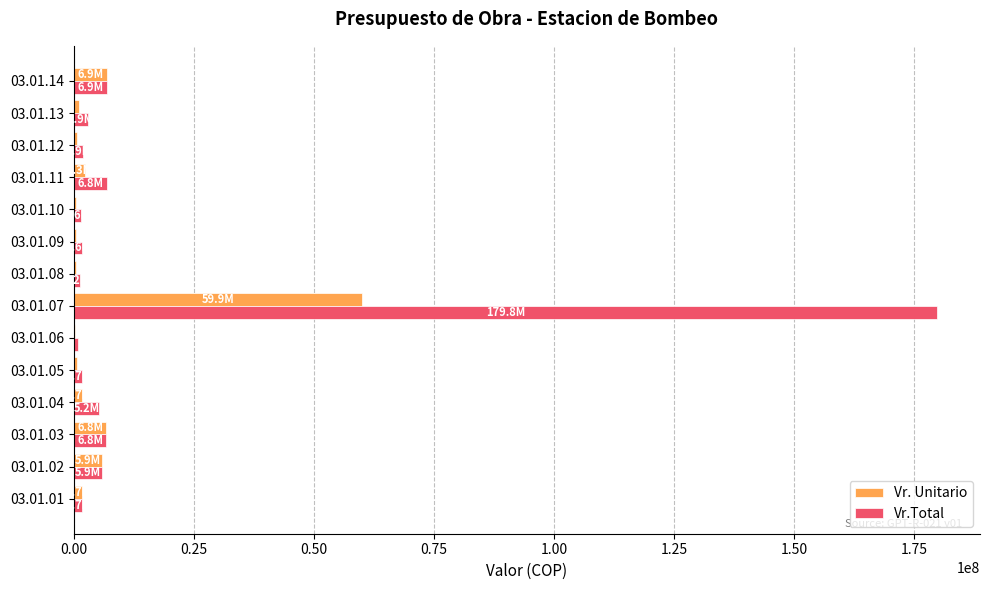

What is the greatest value displayed?

179771166